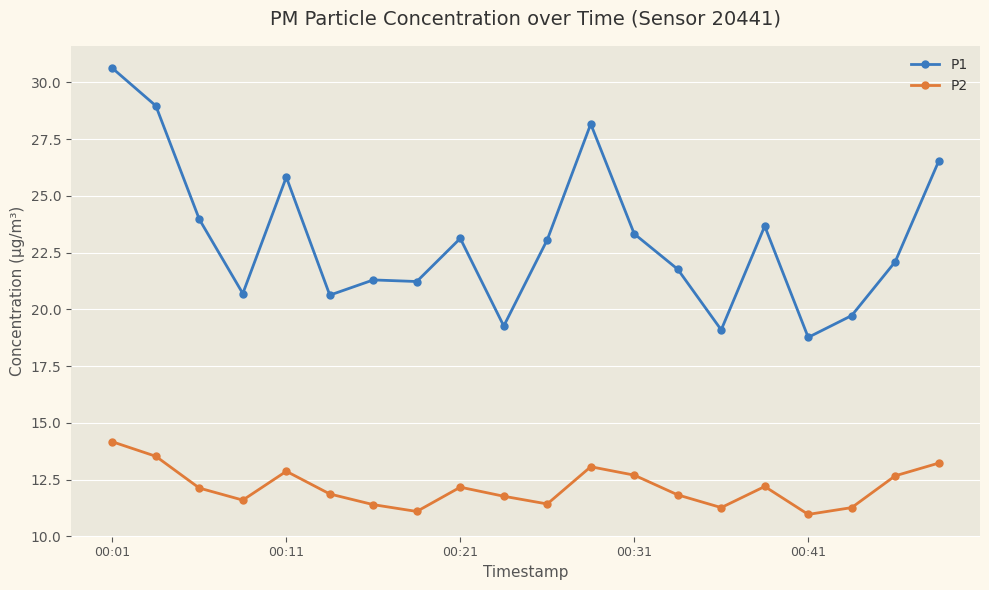

True or false: P2 and P1 intersect in this chart.

False